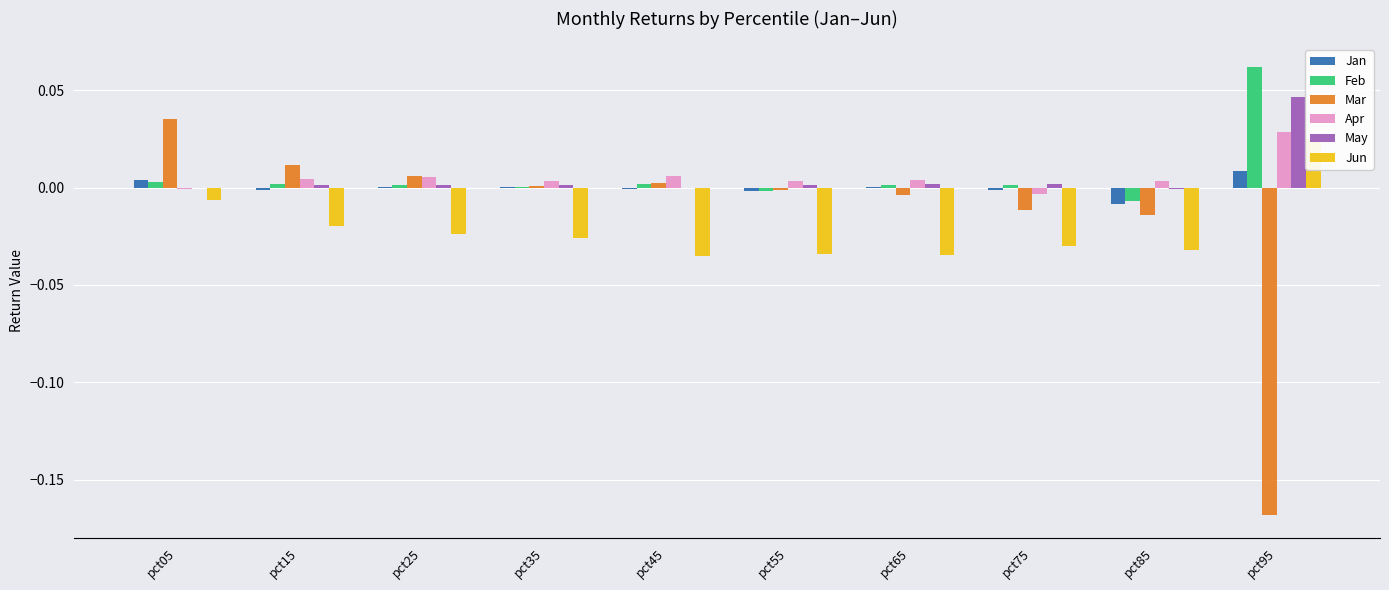

List the labels in order of Feb value, largest first.

pct95, pct05, pct45, pct15, pct75, pct65, pct25, pct35, pct55, pct85